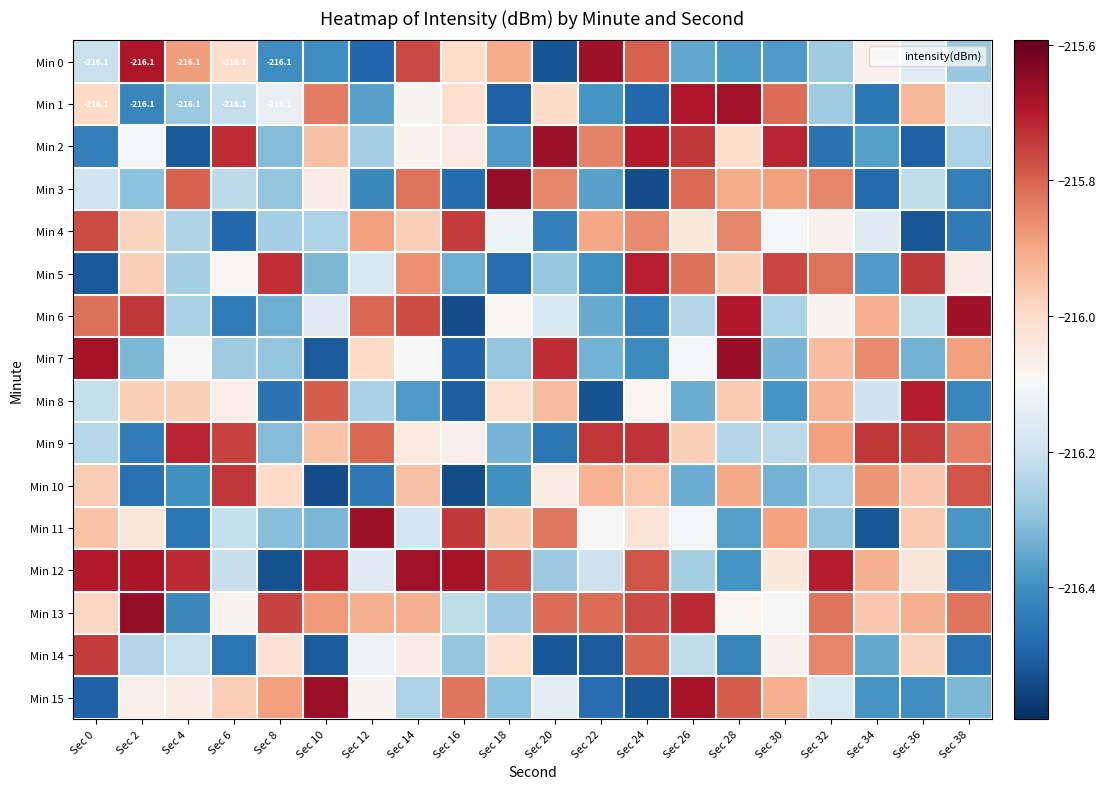

How many values in the Min 3 series exceed -216?

8